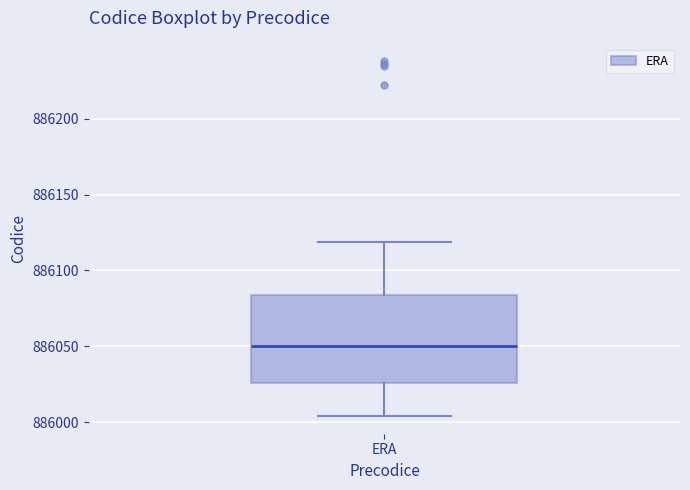

Read this box plot against the y-axis: the position of the median line, the range covered by the box, and the ends of both whiskers. The values are not printed on the chart, so give them approximately, as read against the axis.

median 886050, box 886025 to 886085, whiskers 886005 to 886120